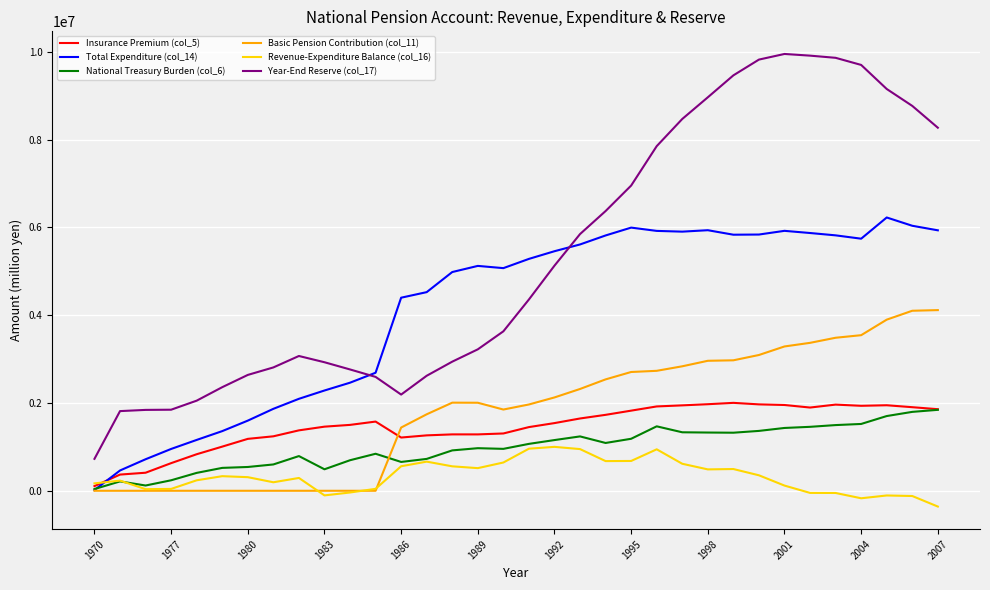

What is the greatest value displayed?

9949015